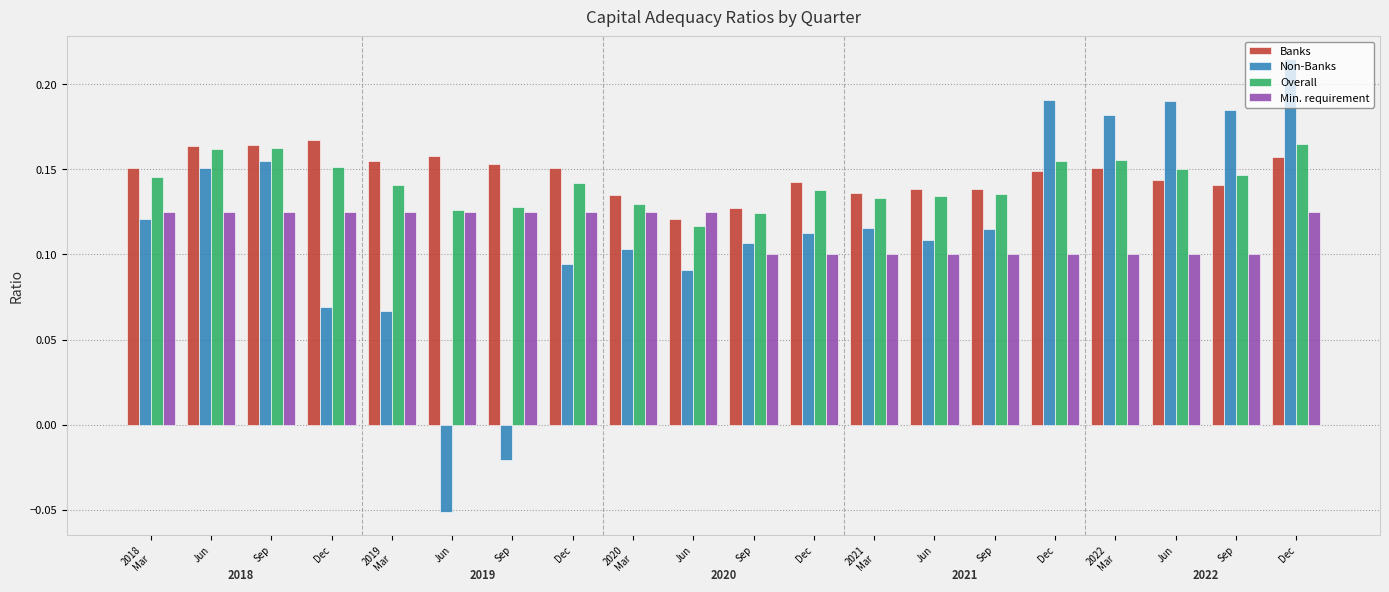

List the labels in order of Banks value, largest first.

Dec, Sep, Jun, Jun, Dec, 2019
Mar, Sep, 2022
Mar, 2018
Mar, Dec, Dec, Jun, Dec, Sep, Jun, Sep, 2021
Mar, 2020
Mar, Sep, Jun